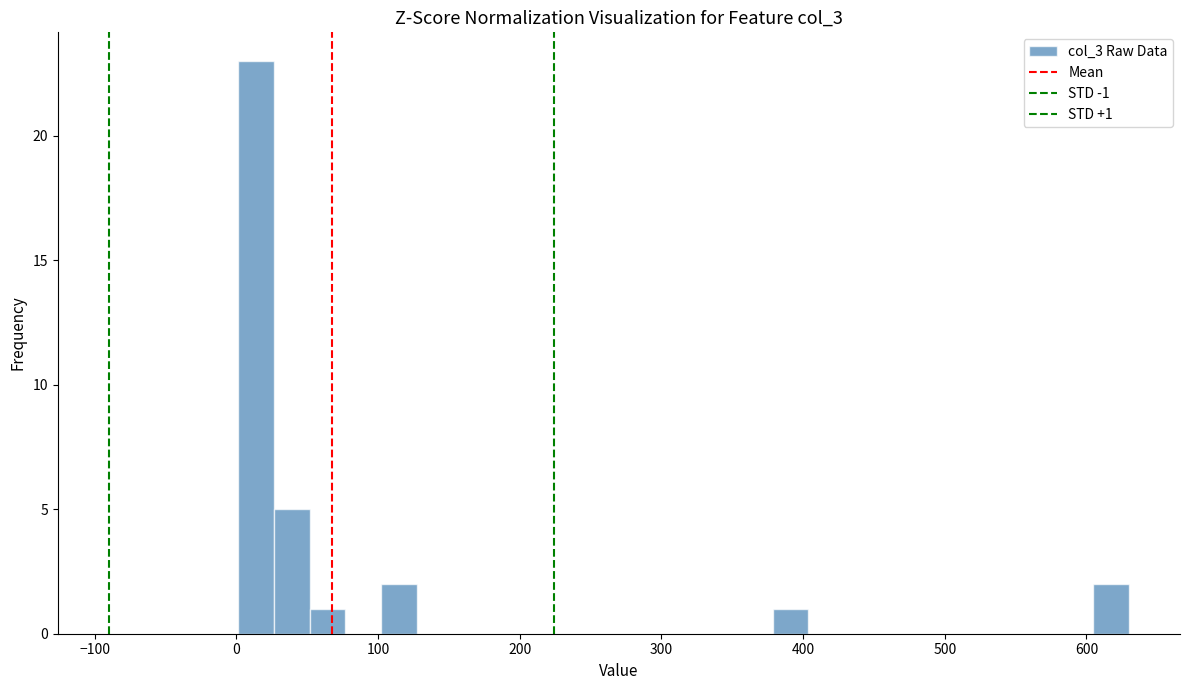

Read against the x-axis, roughly where is the centre of the tallest bar?

10